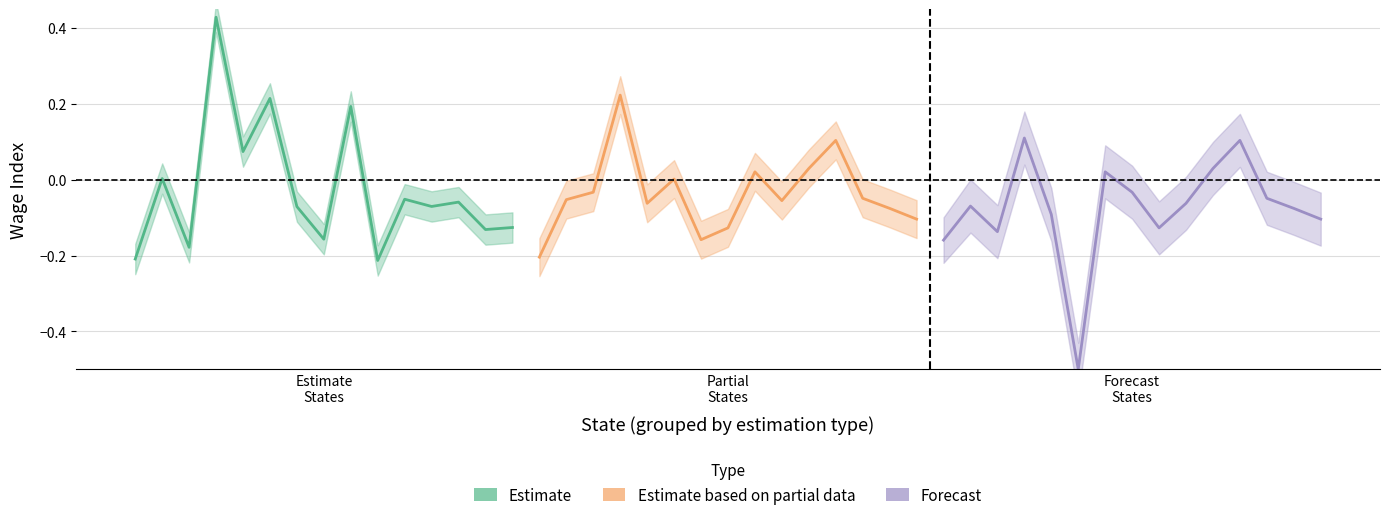

How many lines are shown in the chart?

3